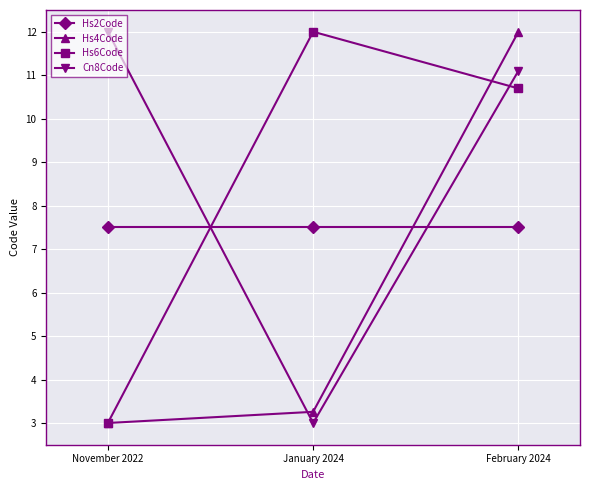

Which series changed the most between January 2024 and February 2024?

Hs4Code